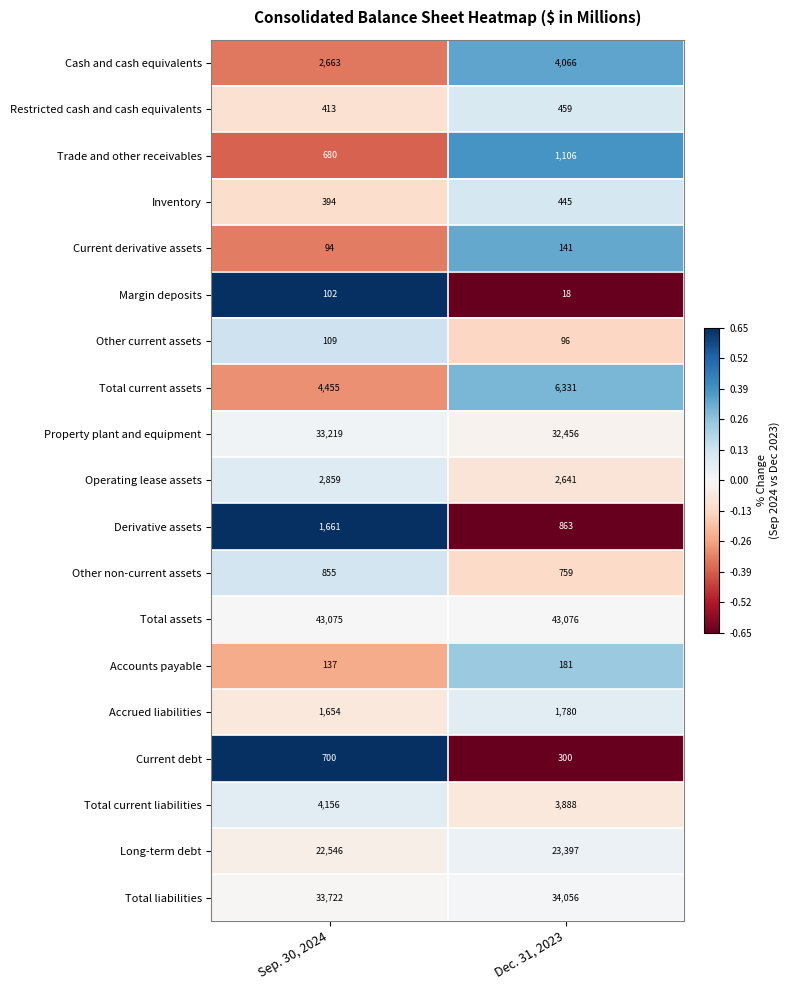

Rank the series at Sep. 30, 2024 from lowest to highest value.

Current derivative assets, Margin deposits, Other current assets, Accounts payable, Inventory, Restricted cash and cash equivalents, Trade and other receivables, Current debt, Other non-current assets, Accrued liabilities, Derivative assets, Cash and cash equivalents, Operating lease assets, Total current liabilities, Total current assets, Long-term debt, Property plant and equipment, Total liabilities, Total assets